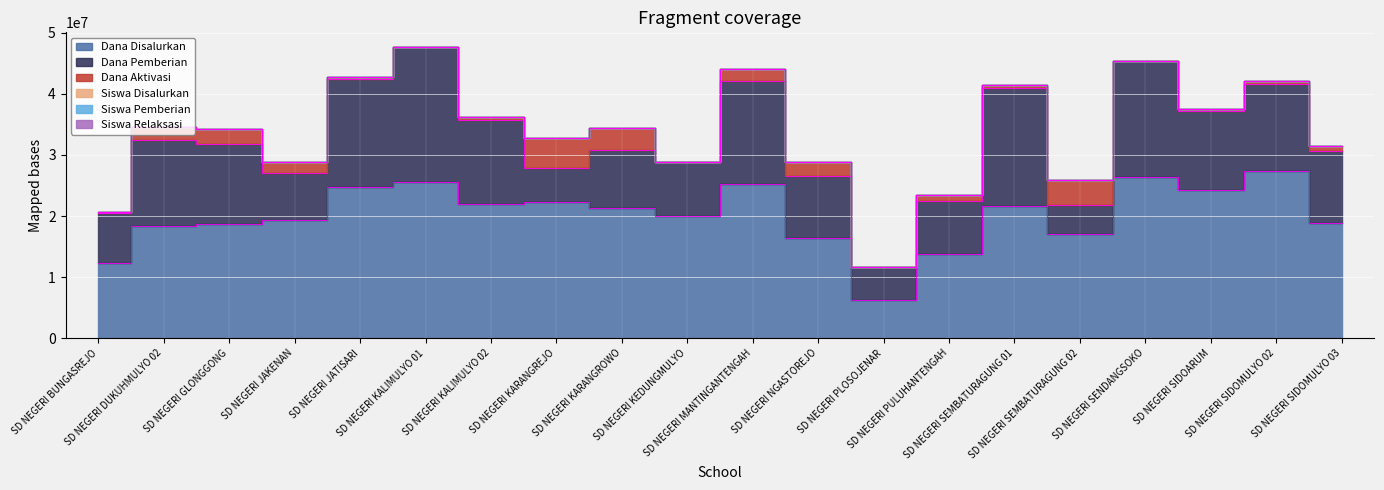

What is the label of the 17th point from the left?

SD NEGERI SENDANGSOKO